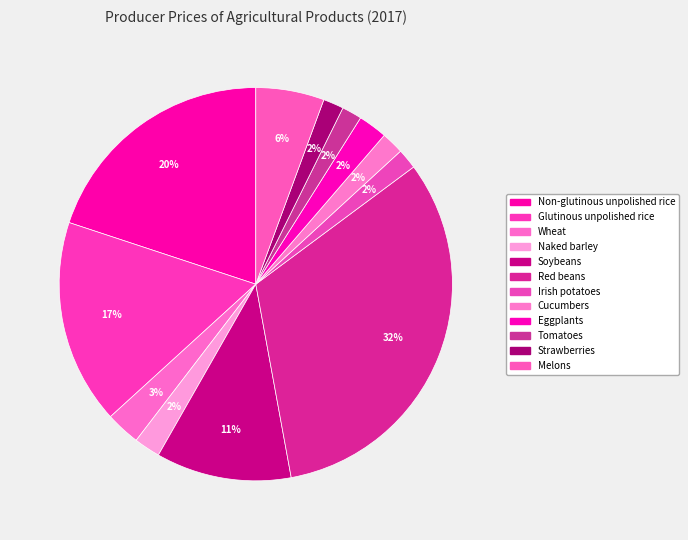

Count the number of slices in the pie.

12